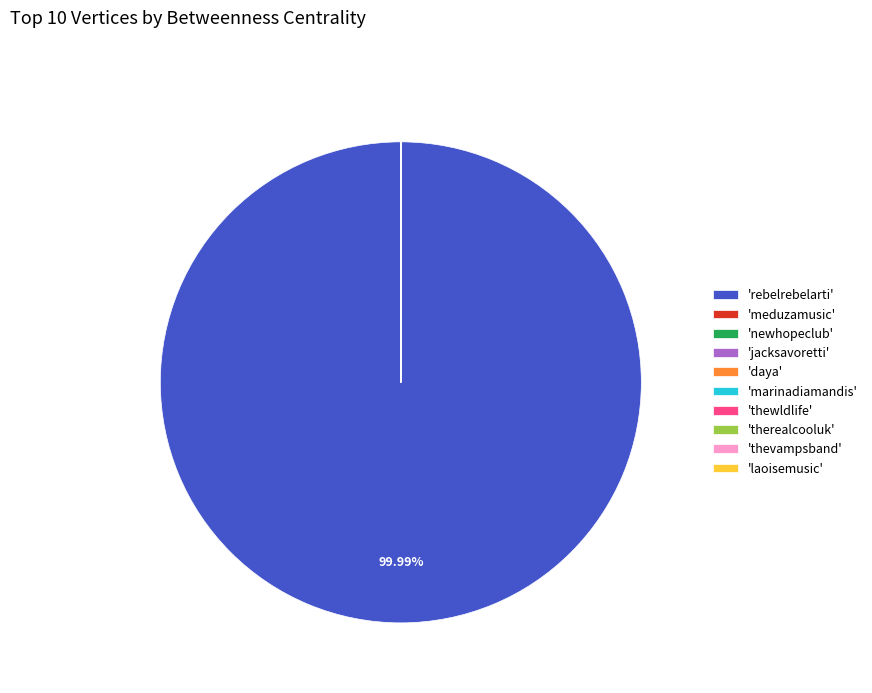

Which category has the biggest portion of the pie?

'rebelrebelarti'